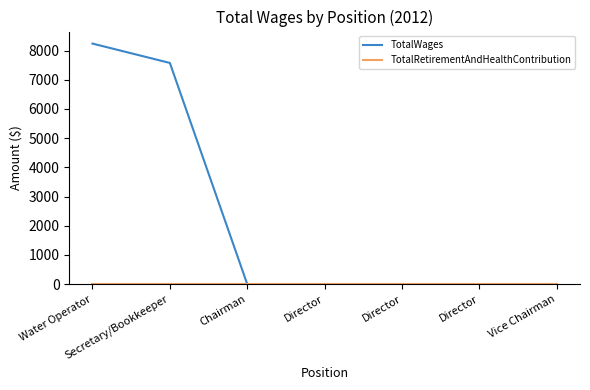

Does the chart display data point markers on the line(s)?

No